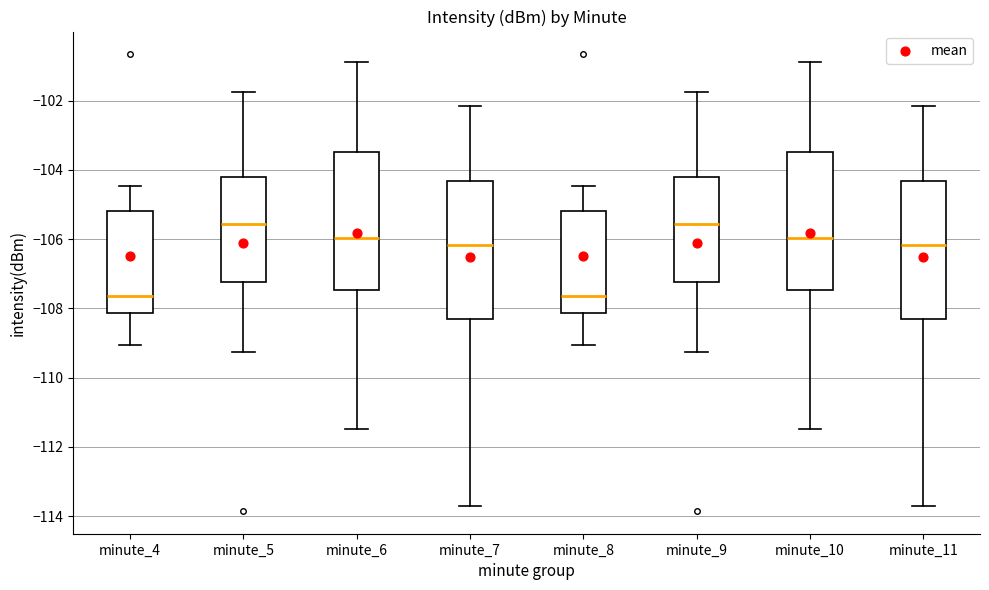

Reading left to right, read every box against the y-axis: the position of its median line, the range the box covers, and the ends of its whiskers. The values are not printed on the chart, so give them approximately, as read against the axis.

minute_4: median -107.6, box -108.2 to -105.2, whiskers -109.0 to -104.4
minute_5: median -105.6, box -107.2 to -104.2, whiskers -109.2 to -101.8
minute_6: median -106.0, box -107.4 to -103.4, whiskers -111.4 to -100.8
minute_7: median -106.2, box -108.4 to -104.4, whiskers -113.6 to -102.2
minute_8: median -107.6, box -108.2 to -105.2, whiskers -109.0 to -104.4
minute_9: median -105.6, box -107.2 to -104.2, whiskers -109.2 to -101.8
minute_10: median -106.0, box -107.4 to -103.4, whiskers -111.4 to -100.8
minute_11: median -106.2, box -108.4 to -104.4, whiskers -113.6 to -102.2